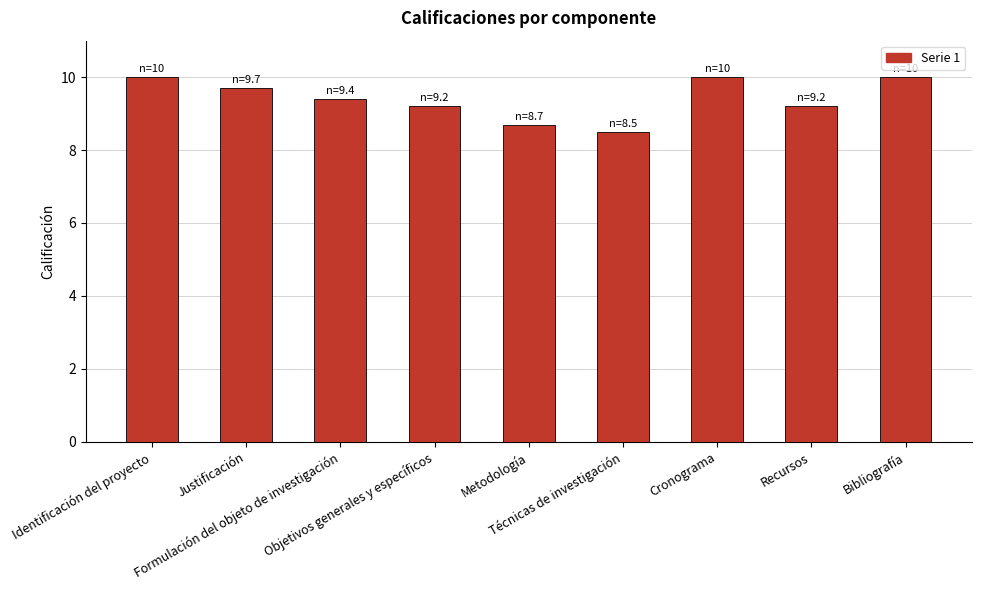

What is the greatest value displayed?

10.0